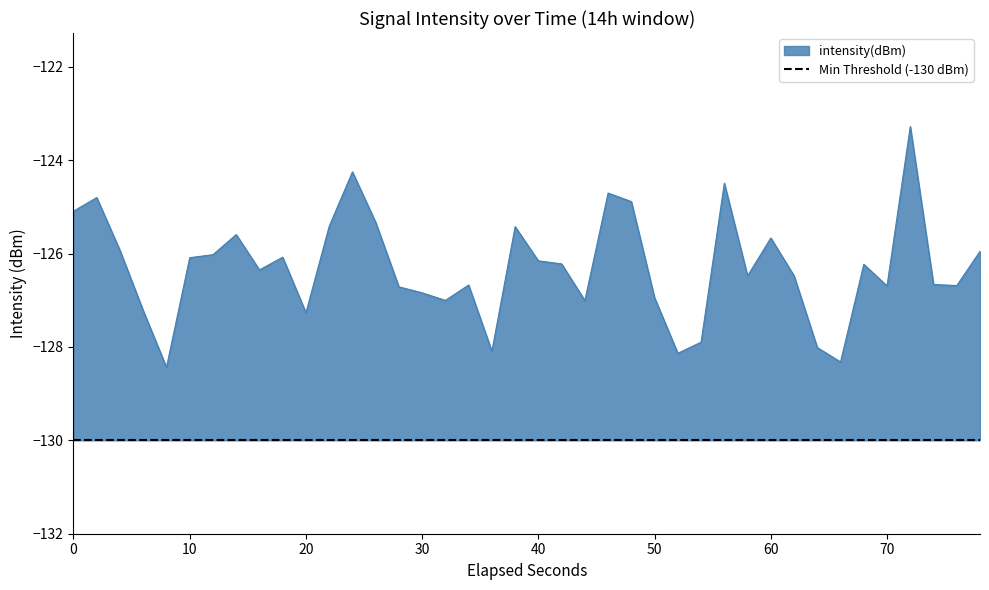

How many points are higher than both their immediate neighbors (excluding endpoints)?

11